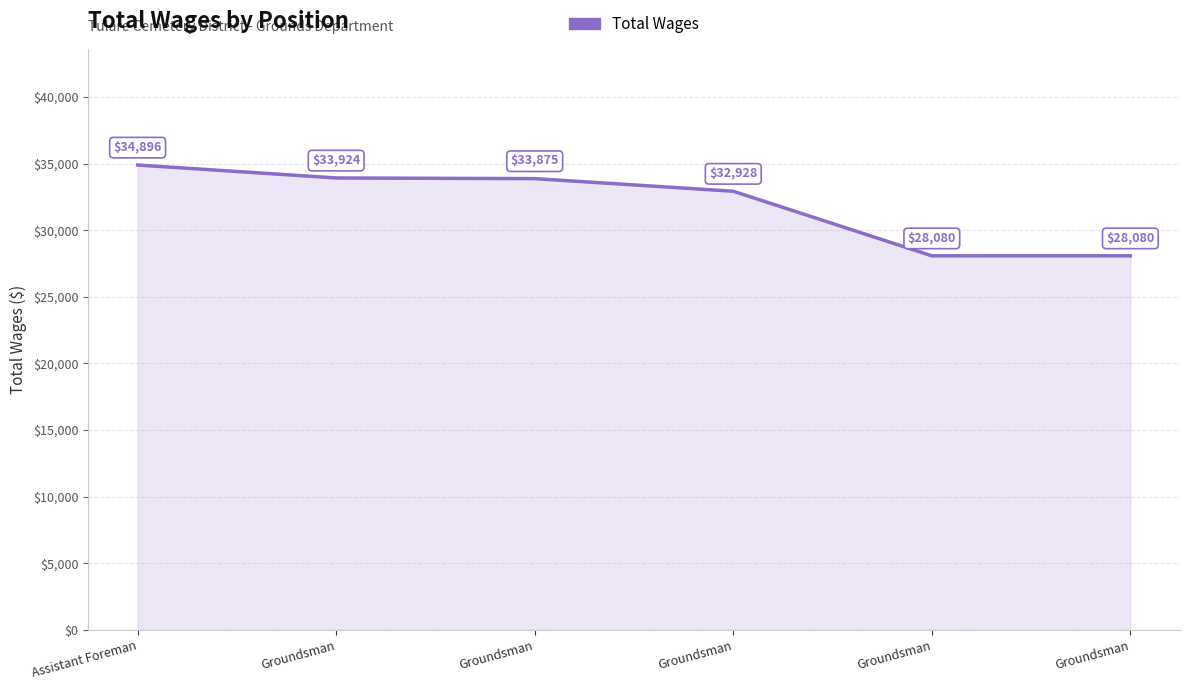

What is the label of the 2nd point from the left?

Groundsman